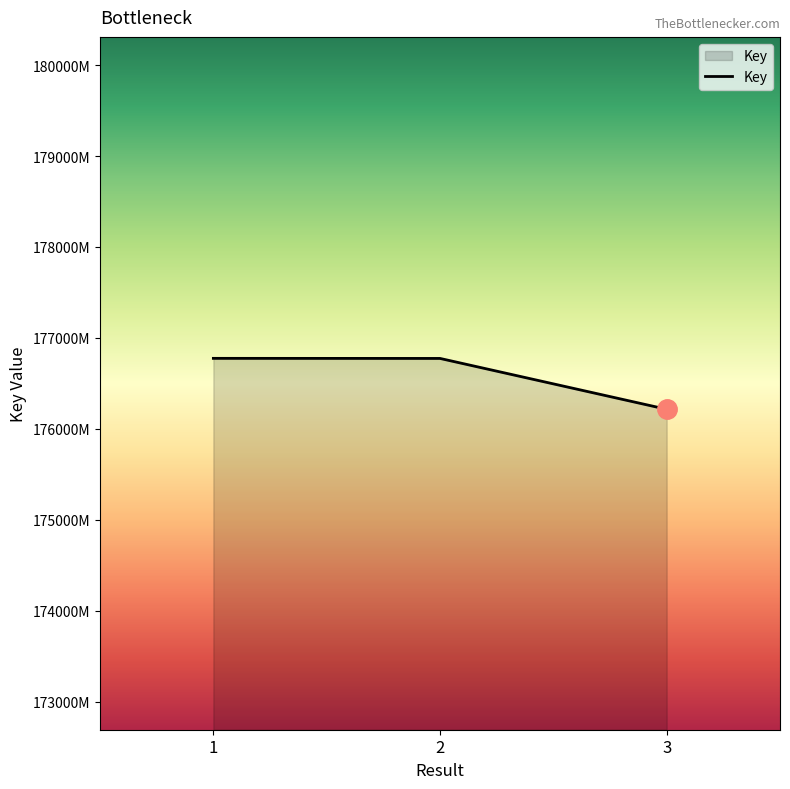

Is this an area chart (filled region under the line)?

Yes